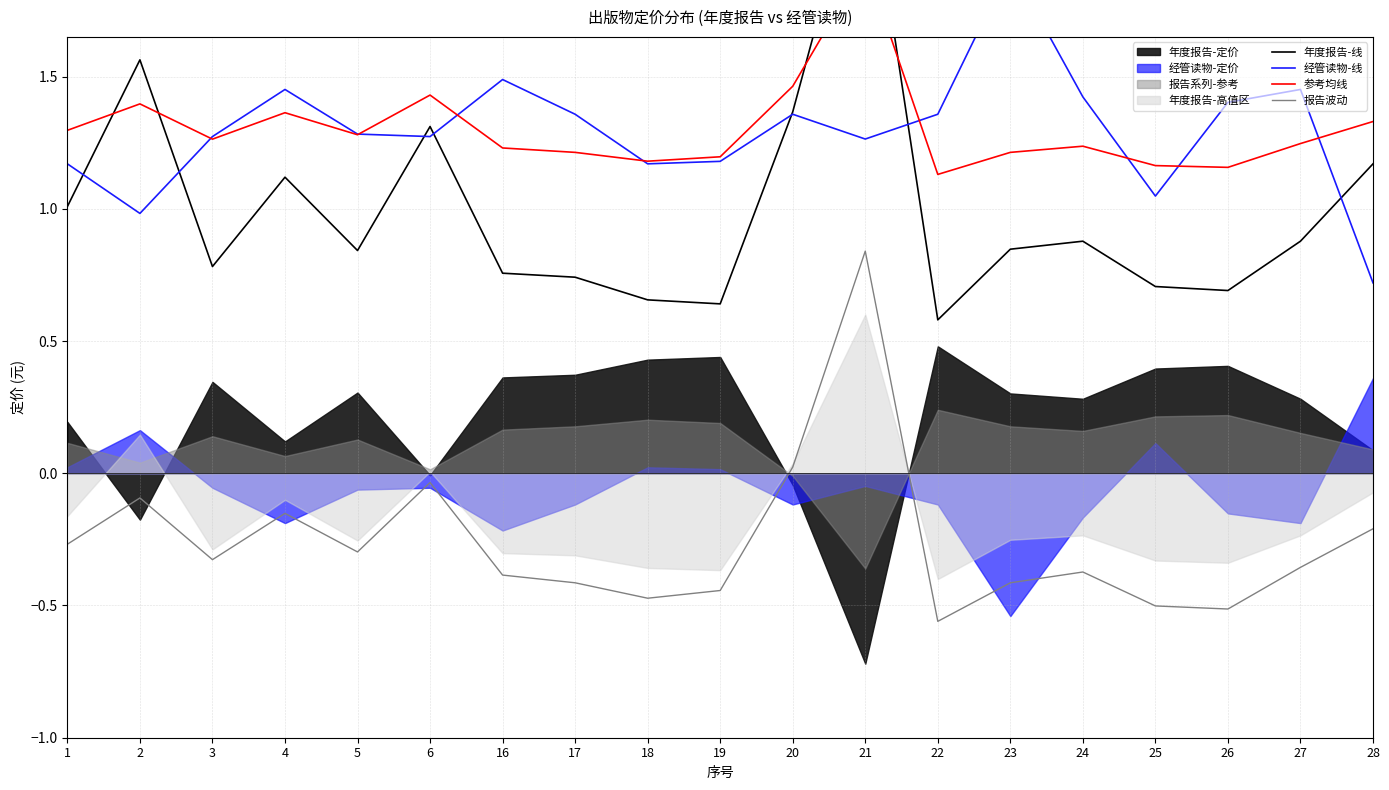

True or false: 报告波动 has a value of -0.6 at 16.

False